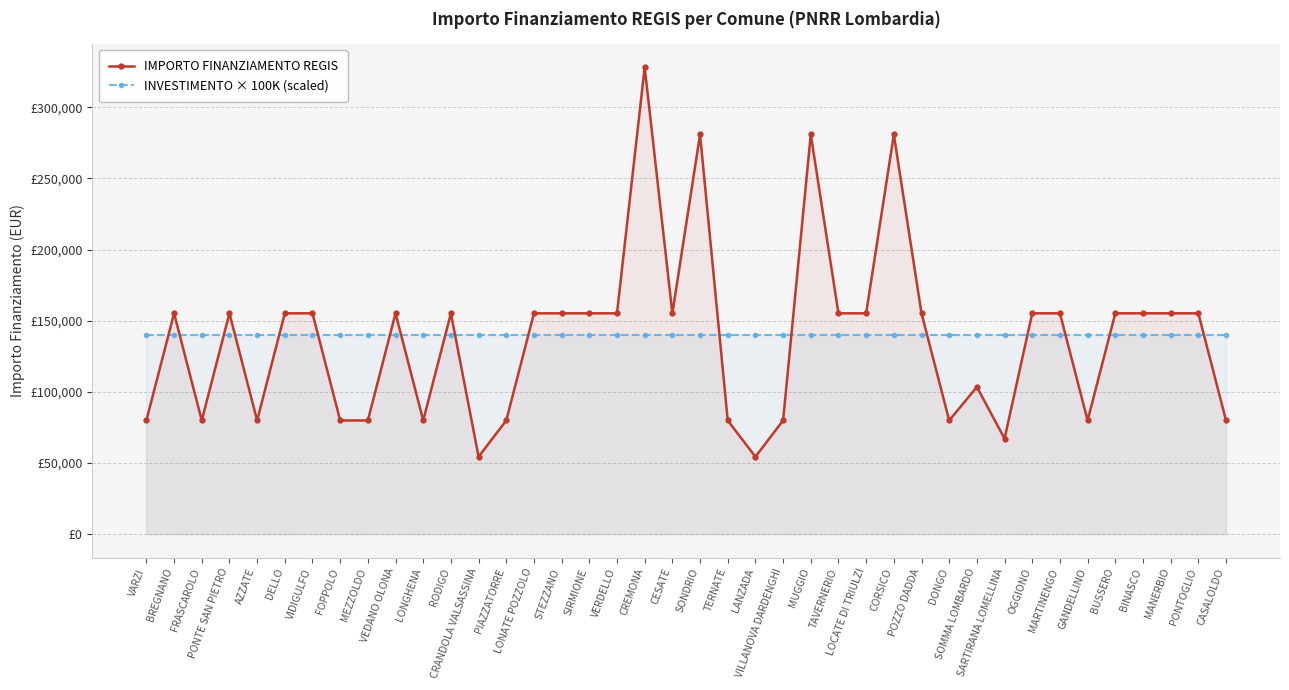

What position from the left is AZZATE?

5